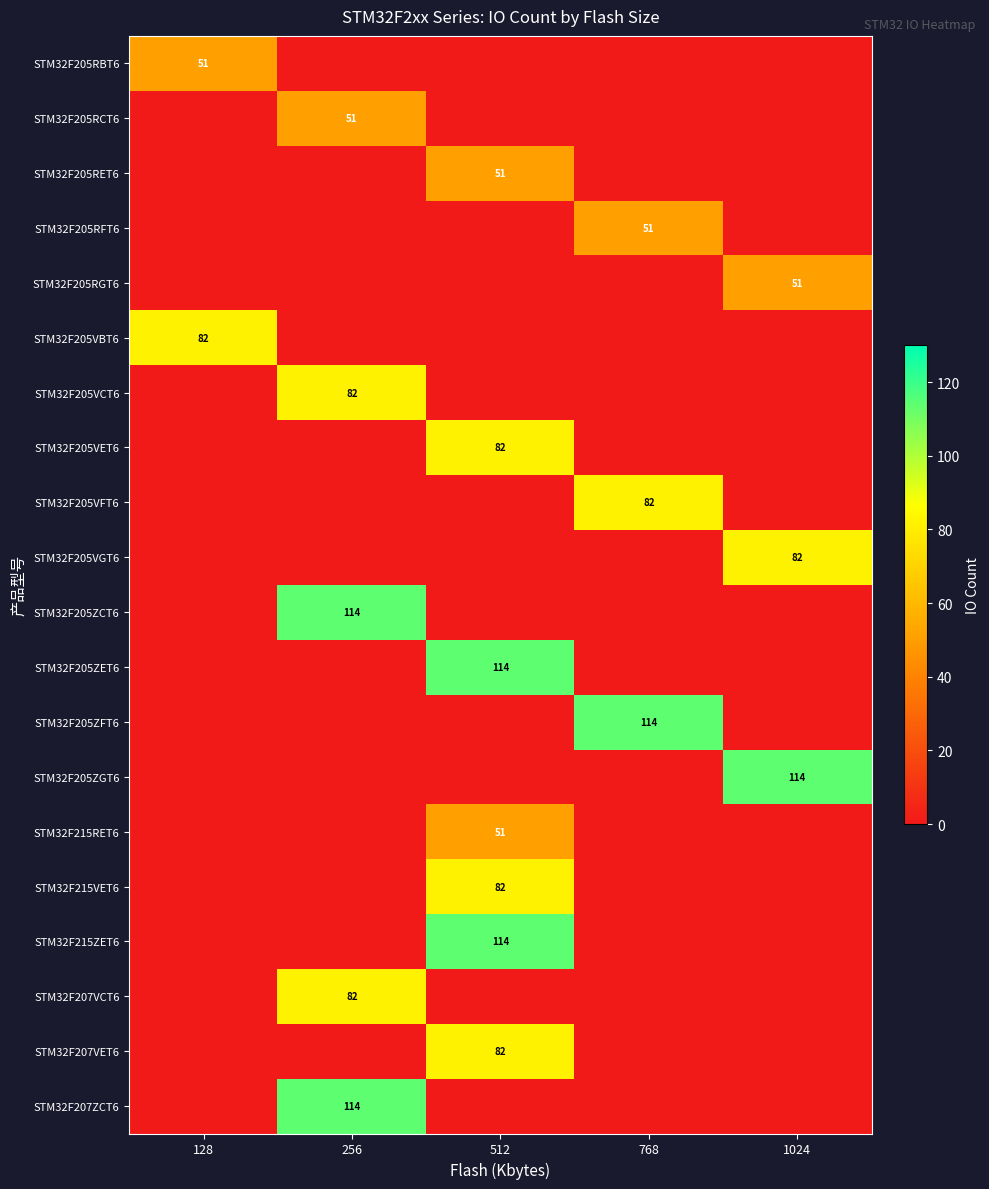

The STM32F215VET6 series shows 82 at 512. True or false?

True